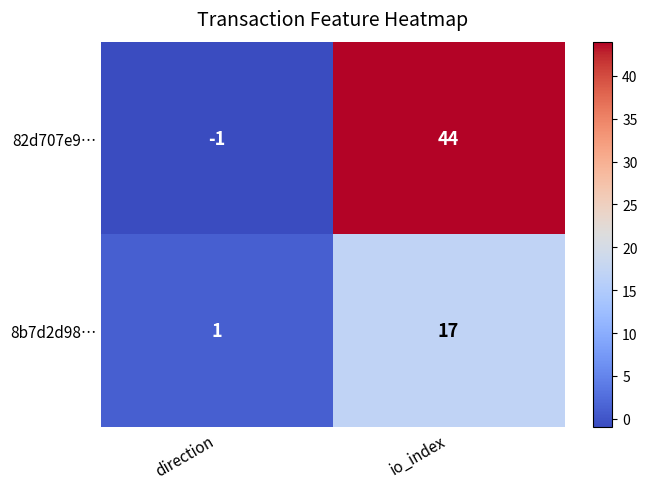

Which category has the highest value across all series?

io_index